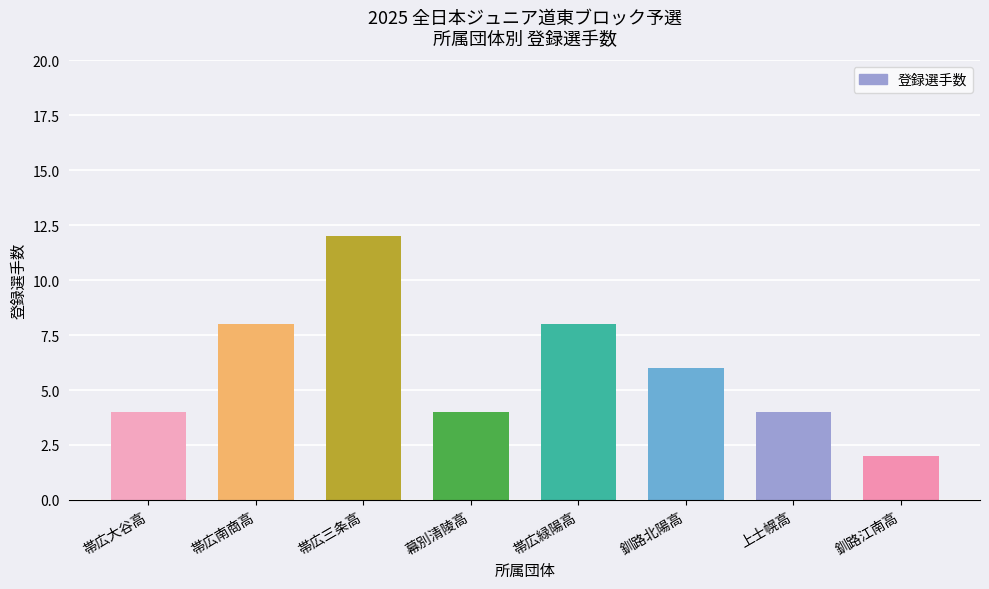

What is the greatest value displayed?

12